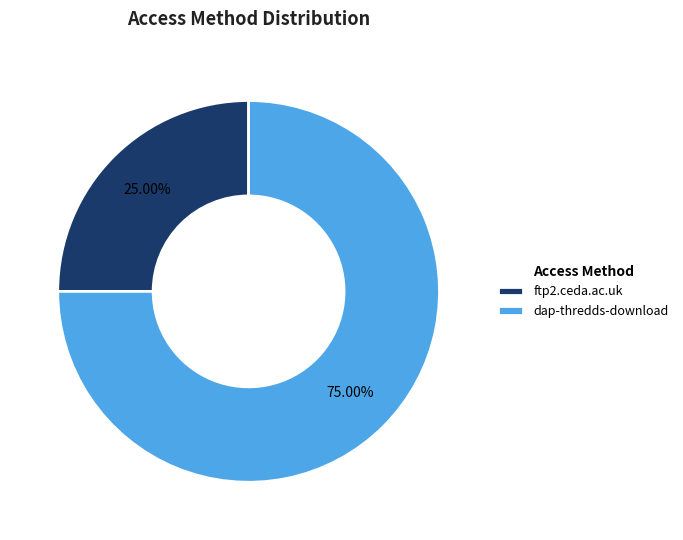

Which slice is the smallest?

ftp2.ceda.ac.uk